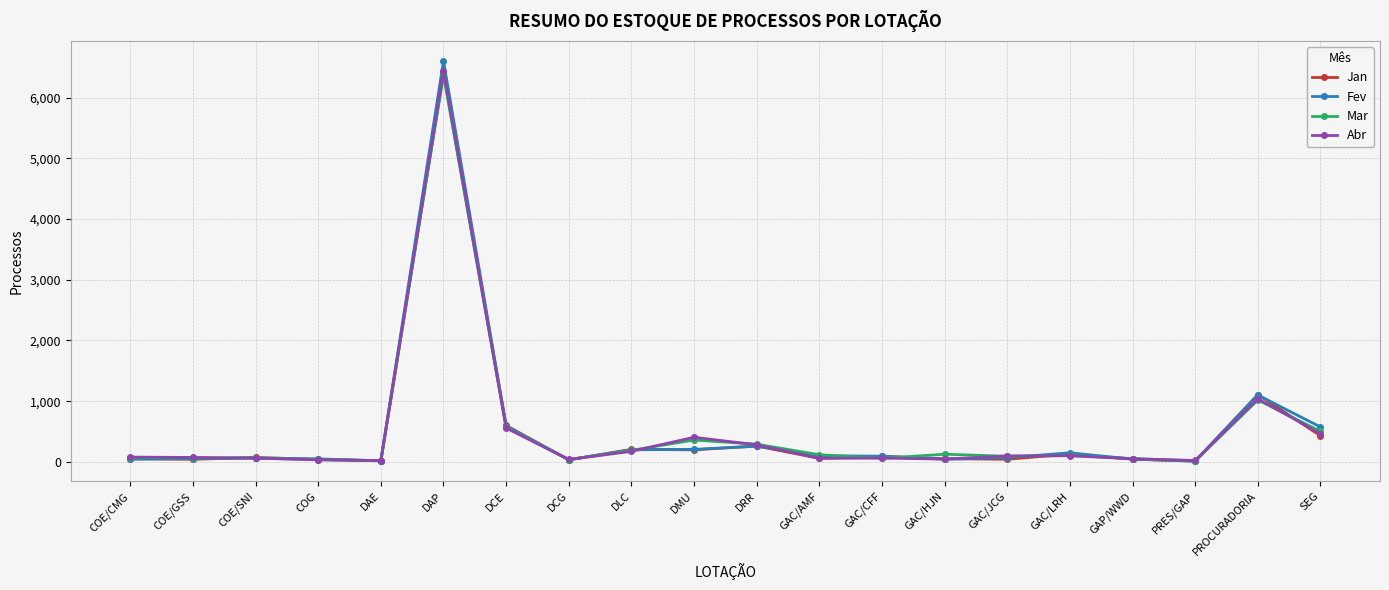

What value does the Fev series have at DCE, to the nearest 10?

590